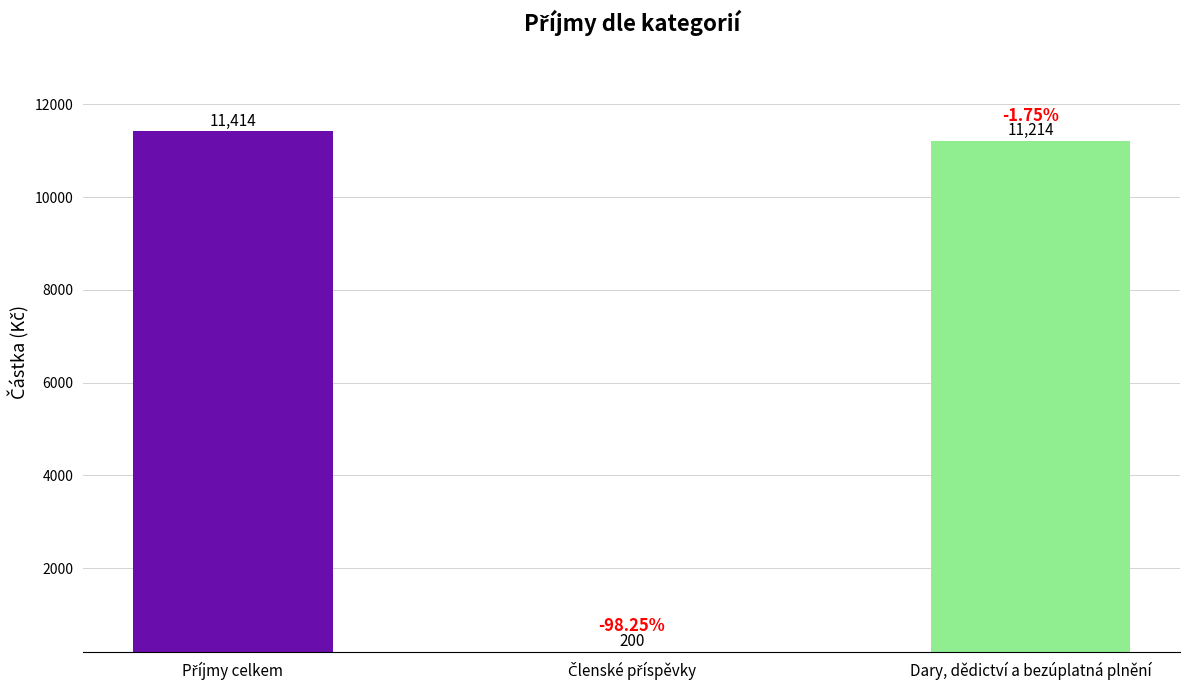

How many categories are shown in the chart?

3